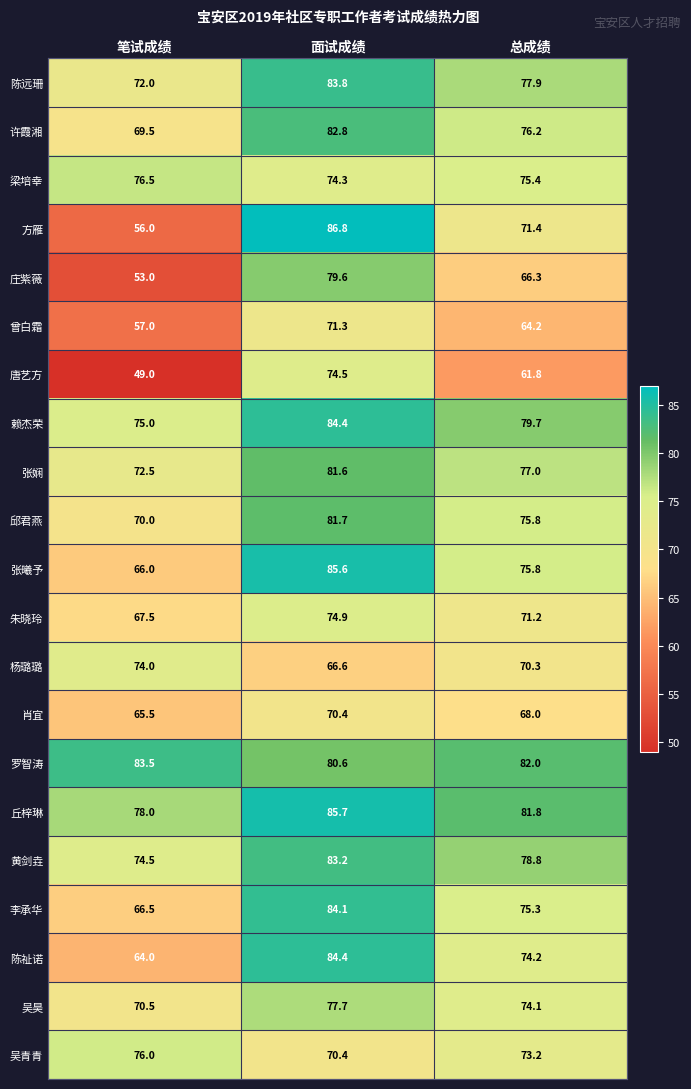

The value of 吴青青 at 总成绩 is 73.2. True or false?

True